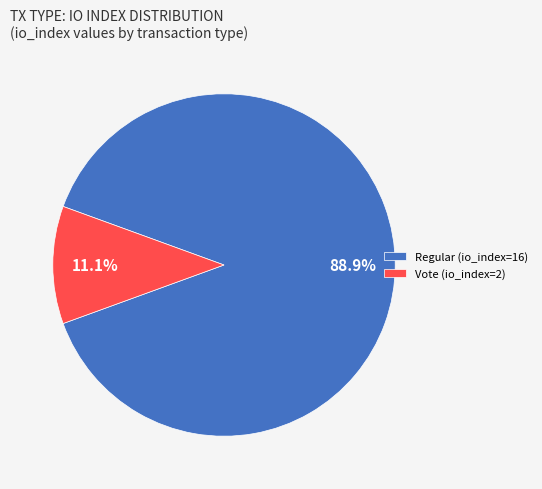

To the nearest percent, what is the difference between the largest and smallest slice percentages?

78%